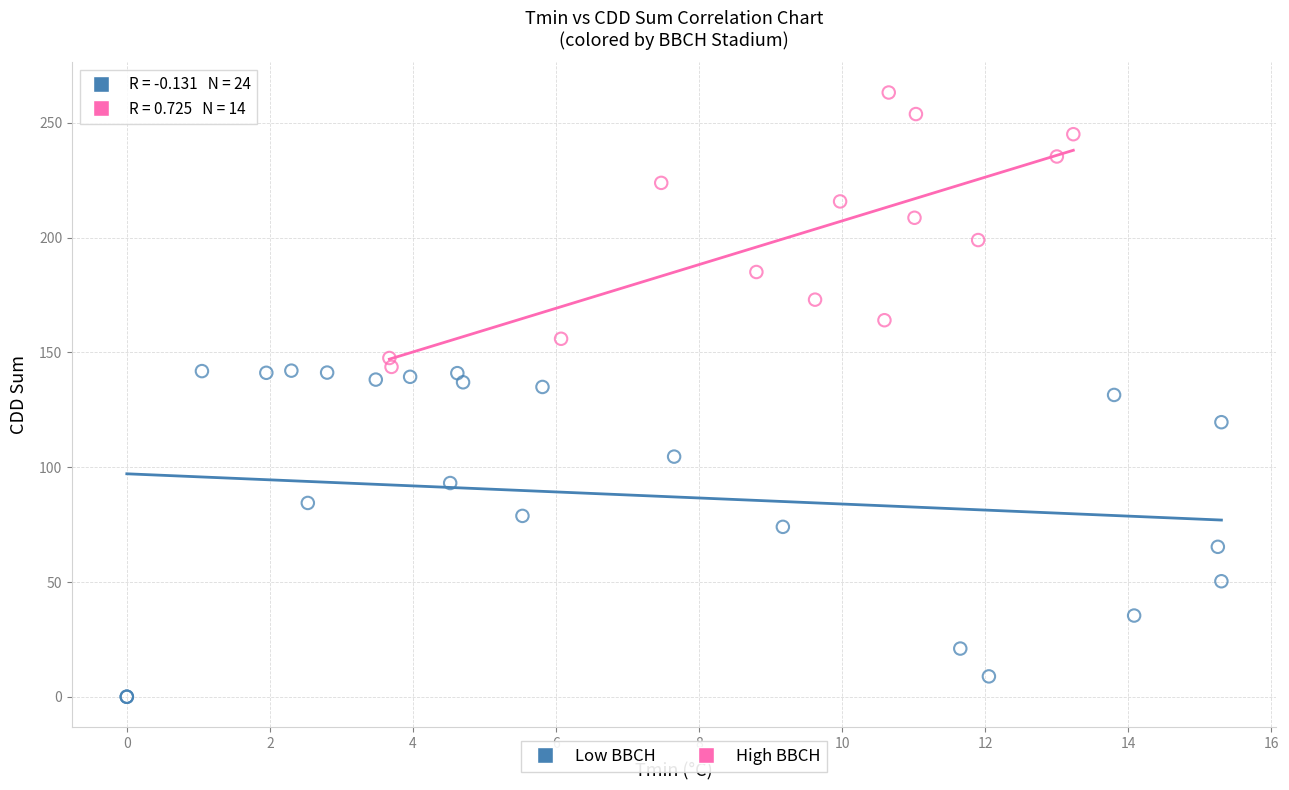

Which series contains the lowest Y value?

Low BBCH